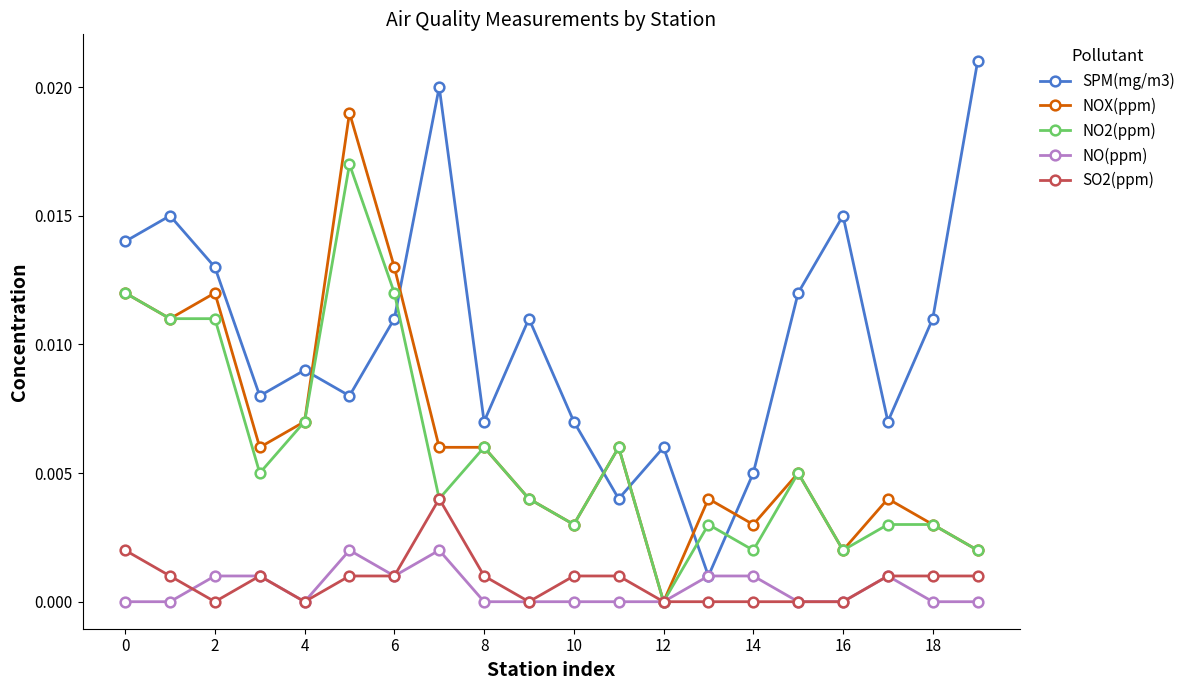

How many interior local peaks does the SPM(mg/m3) series have?

6